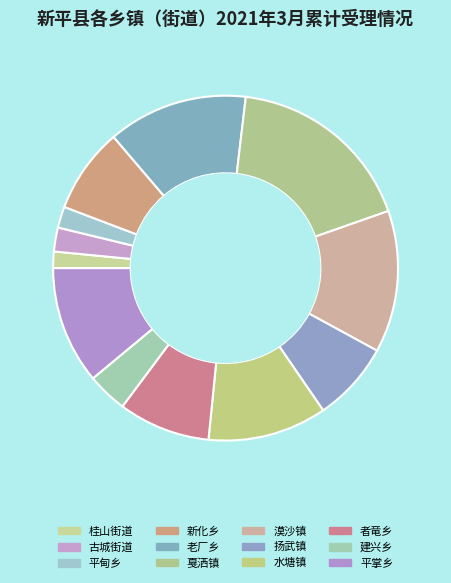

Count the number of slices in the pie.

12